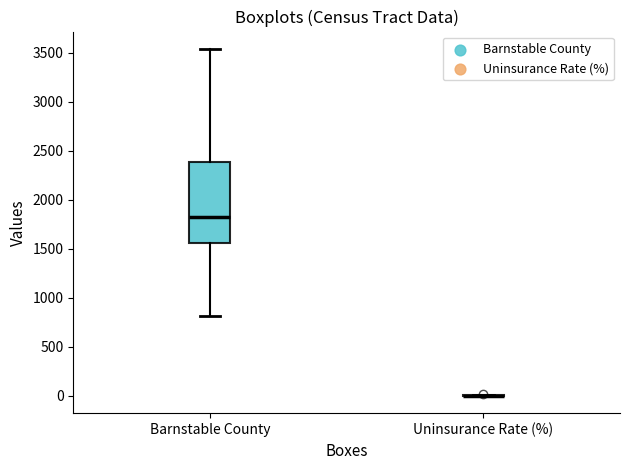

Reading left to right, read every box against the y-axis: the position of its median line, the range the box covers, and the ends of its whiskers. The values are not printed on the chart, so give them approximately, as read against the axis.

Barnstable County: median 1800, box 1550 to 2400, whiskers 800 to 3550
Uninsurance Rate (%): box collapsed to a line at 0, whiskers 0 to 0